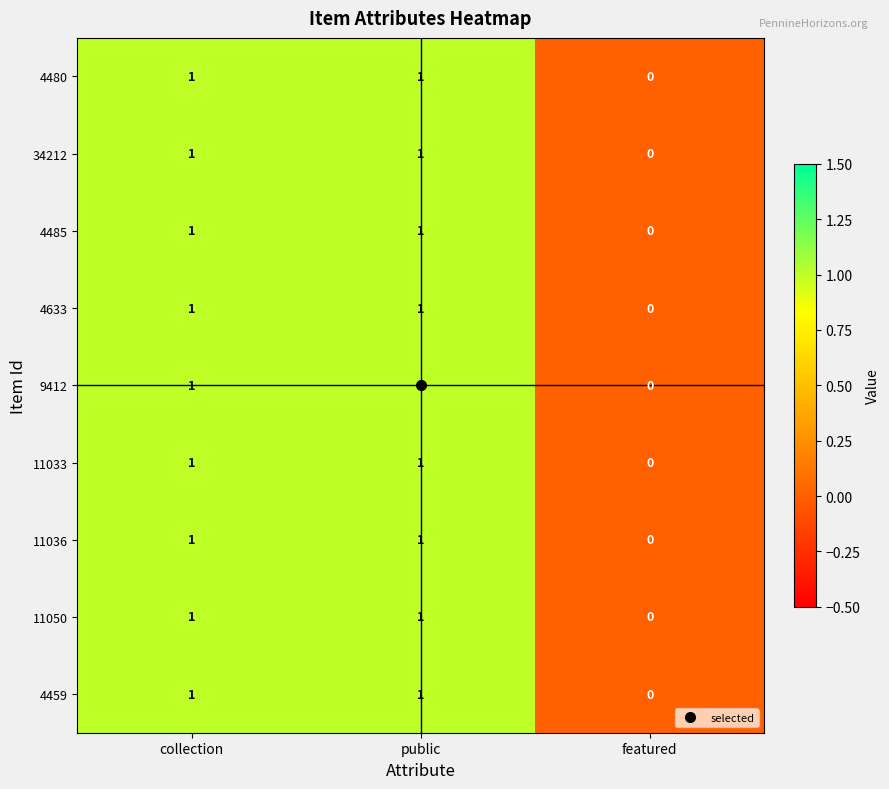

The value of 4459 at collection is 1. True or false?

True